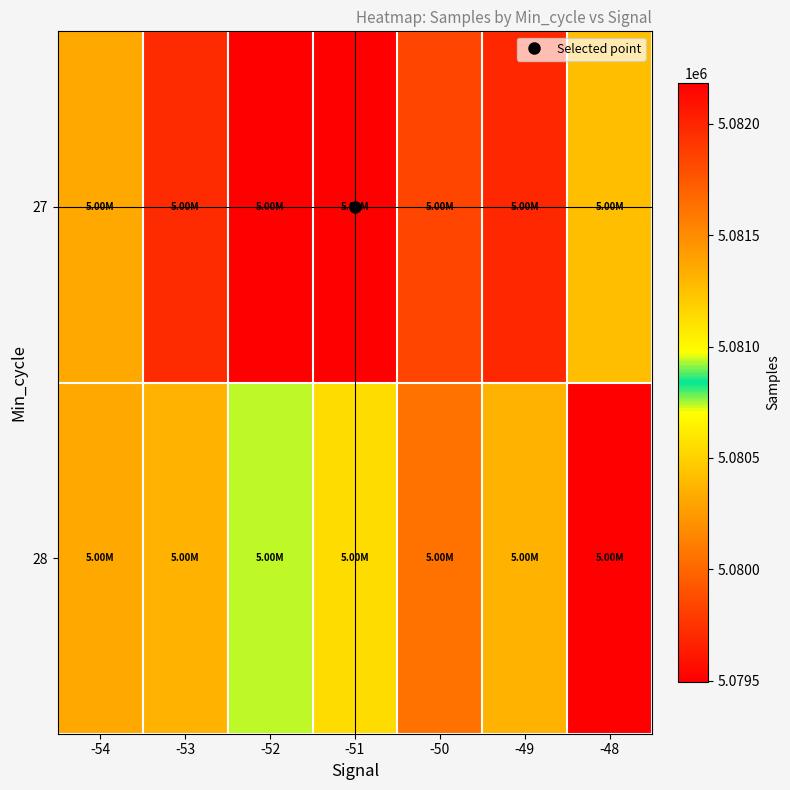

Reading left to right, extract all data points from this chart.

27: -54=5081359	-53=5081971	-52=5082182	-51=5082175	-50=5081840	-49=5081992	-48=5081263
28: -54=5081359	-53=5081311	-52=5080936	-51=5081124	-50=5081617	-49=5081311	-48=5079495